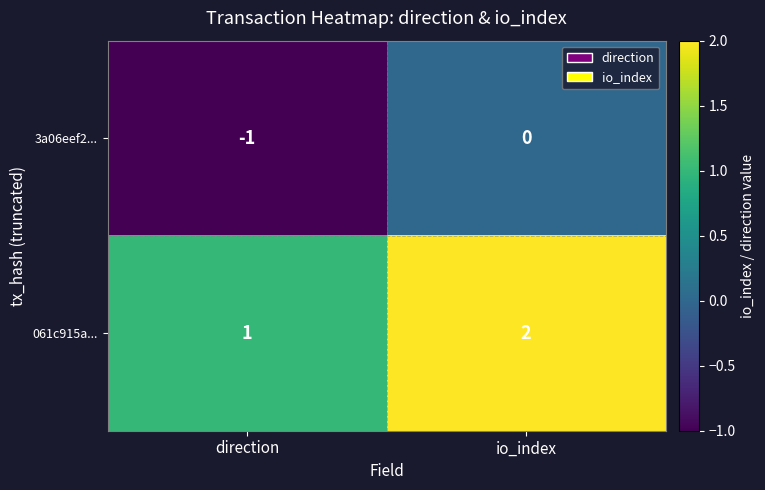

At which category is the sum across all series the highest?

io_index